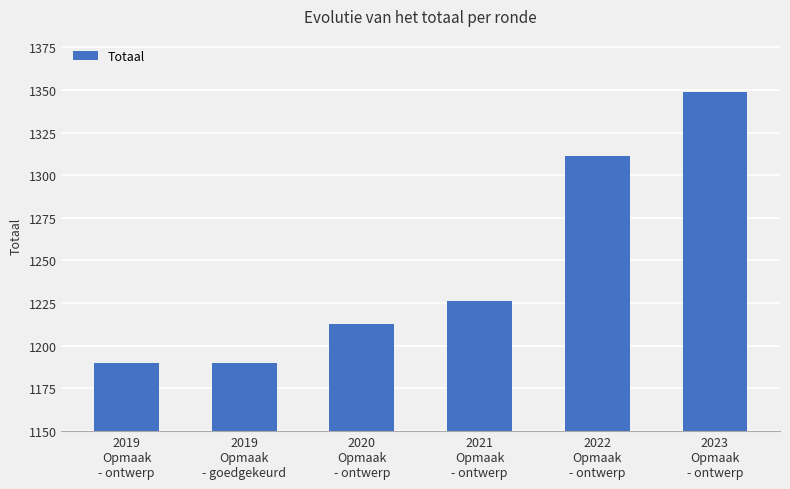

How many categories are shown in the chart?

6